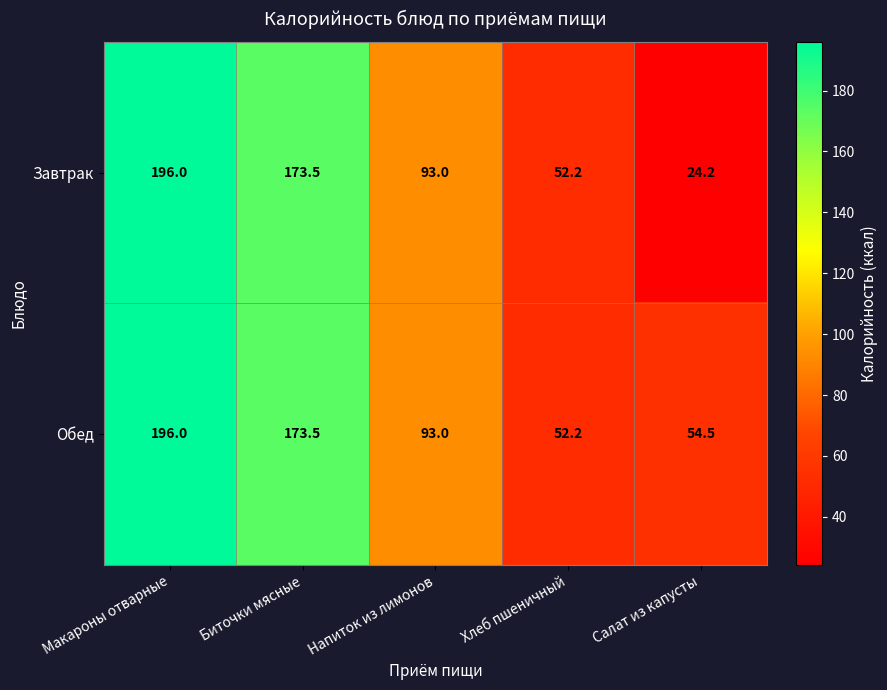

Which series changed the most between Хлеб пшеничный and Салат из капусты?

Завтрак